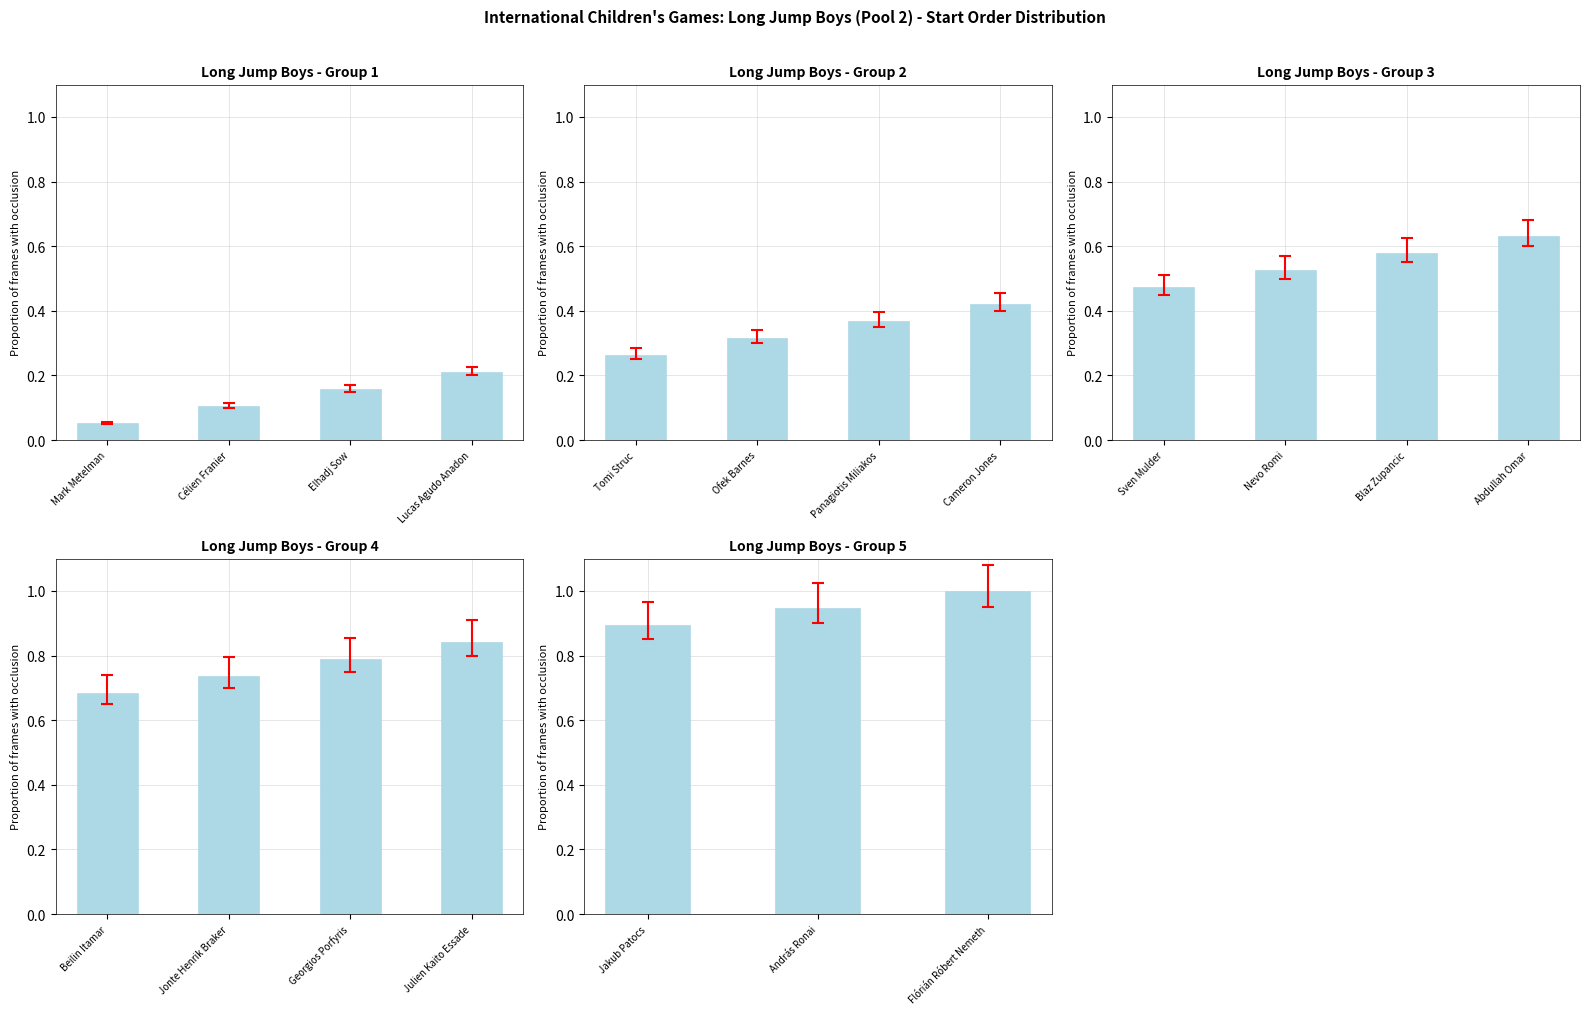

At which label is the value closest to 0?

Jakub Patocs